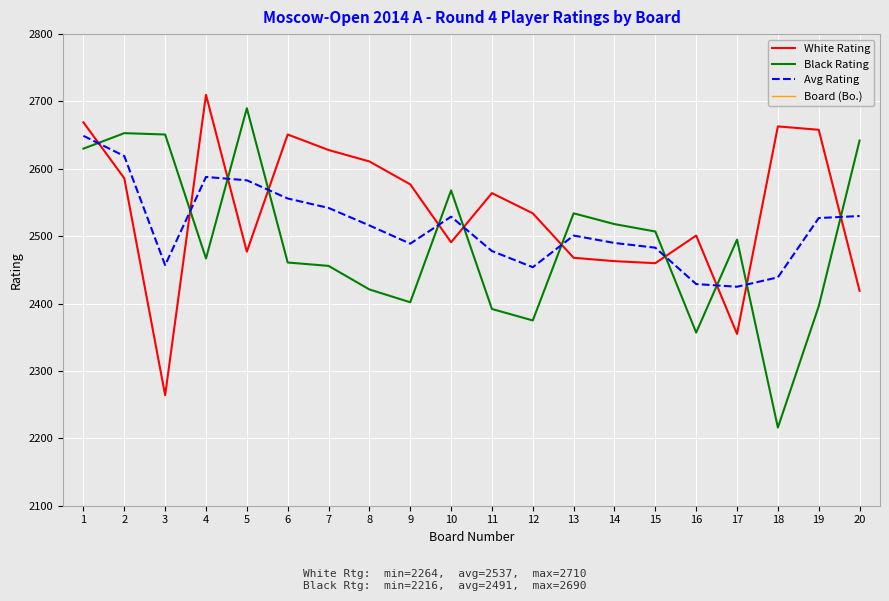

What is the approximate value of Board (Bo.) at 14, to the nearest 10?

10